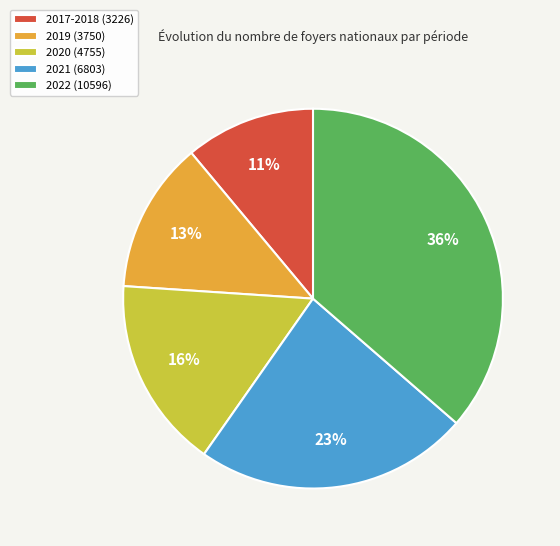

Which slice is the smallest?

2017-2018 (3226)